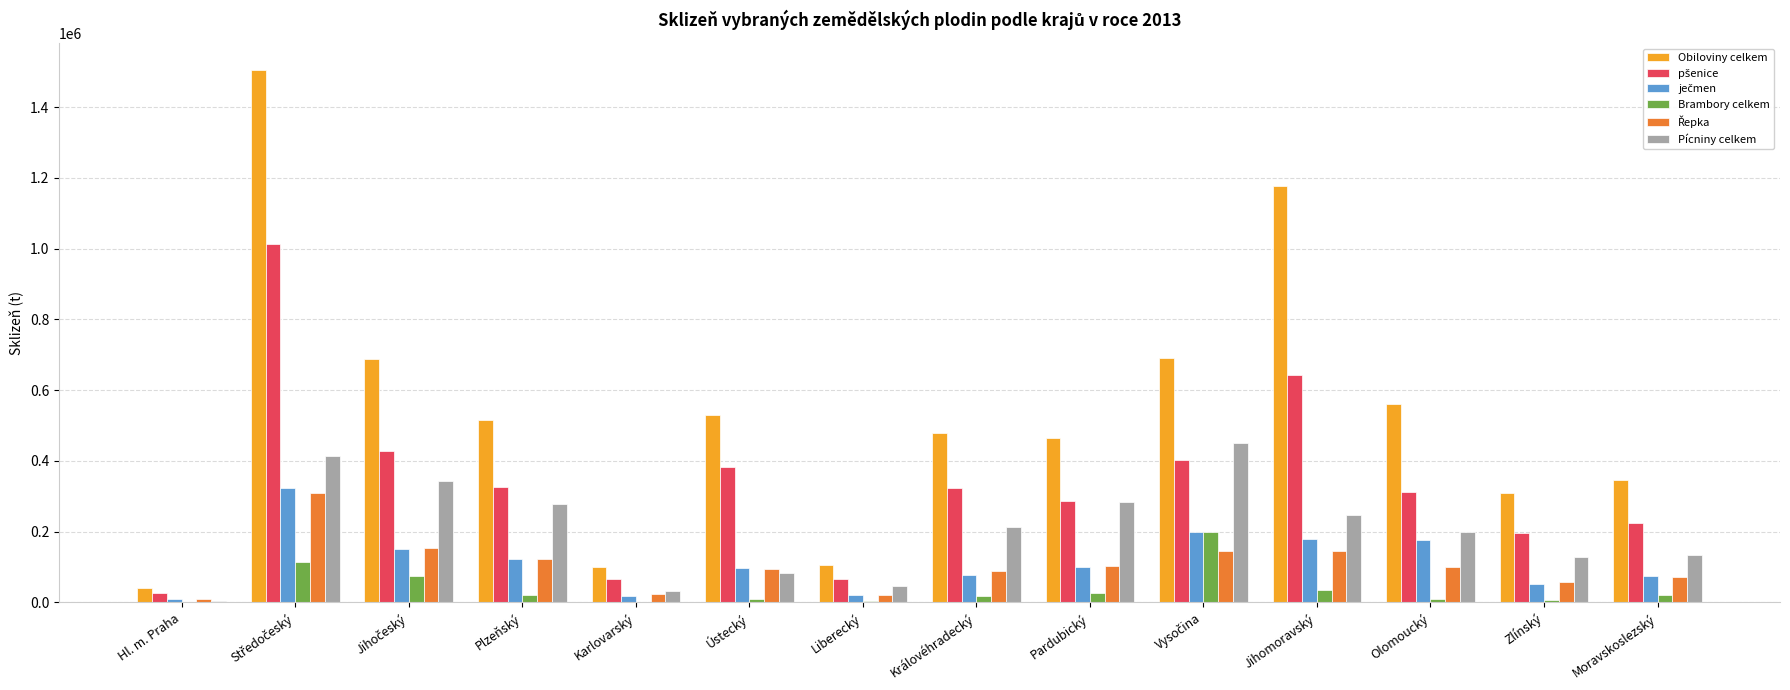

Which series has the largest total across all categories?

Obiloviny celkem